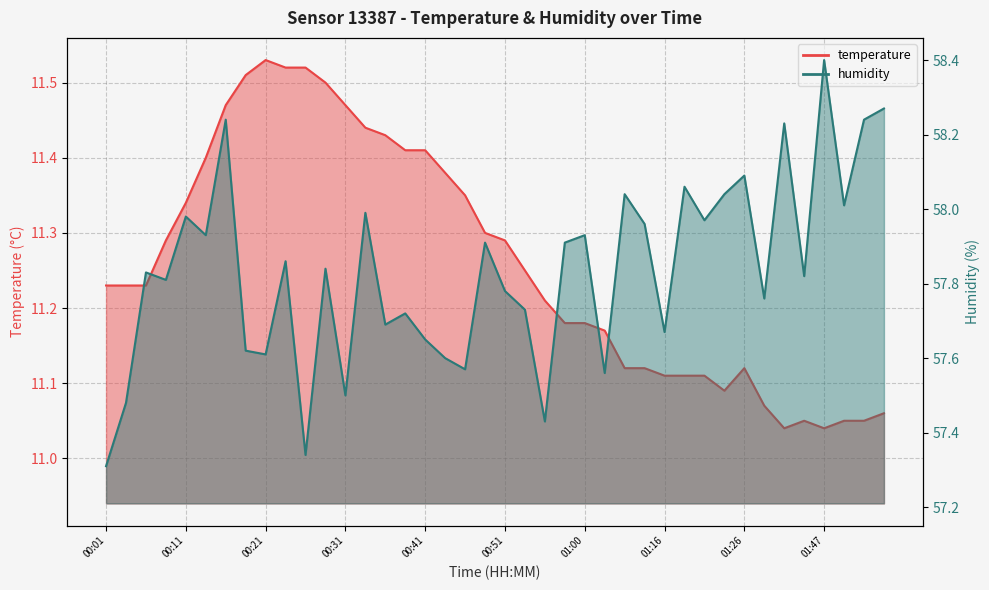

How many lines are shown in the chart?

2